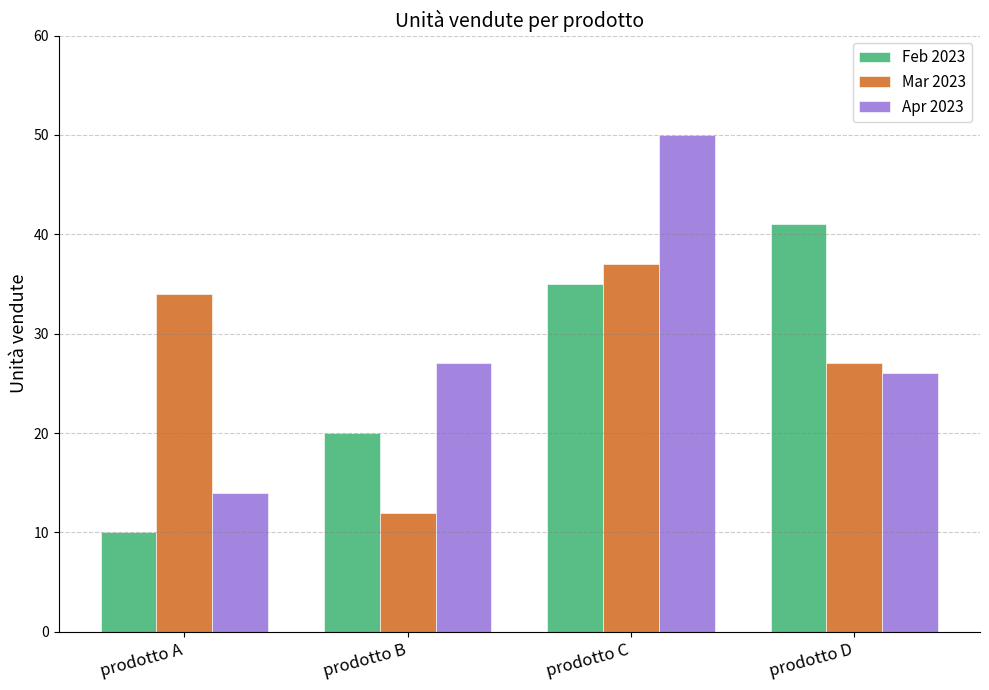

Where is Feb 2023 nearest to the value 25?

prodotto B